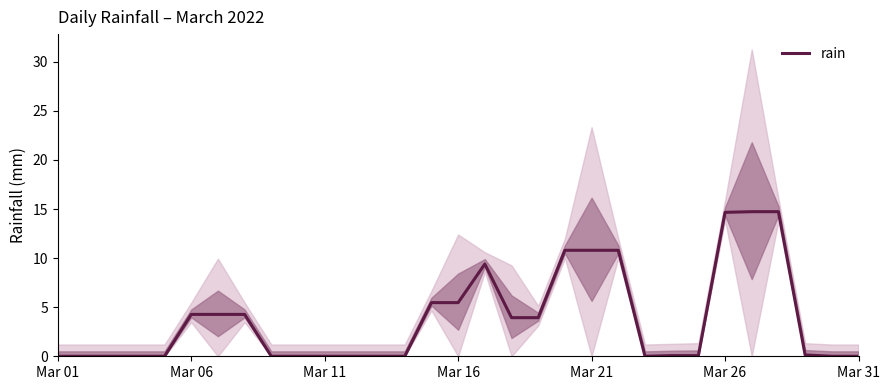

Count the number of data series in this chart.

1